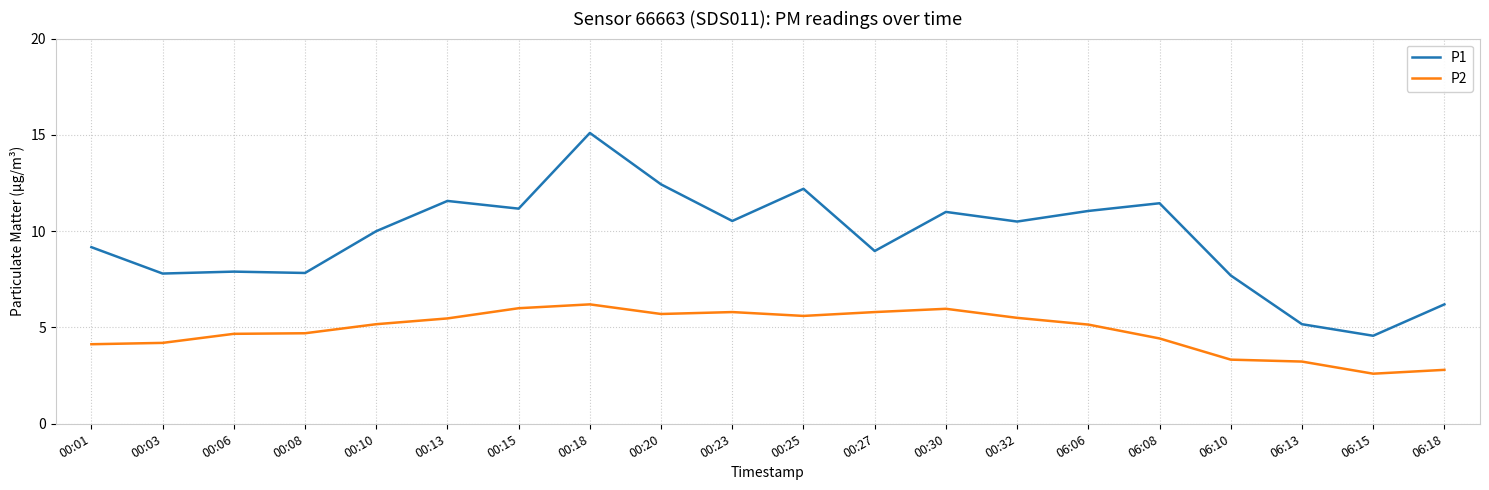

The P2 series shows 4.8 at 06:10. True or false?

False